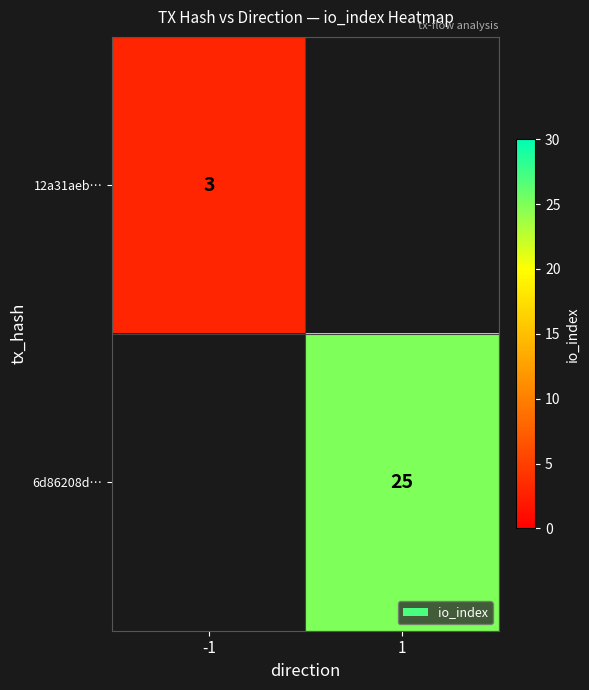

True or false: 6d86208d… has a value of 25 at 1.

True